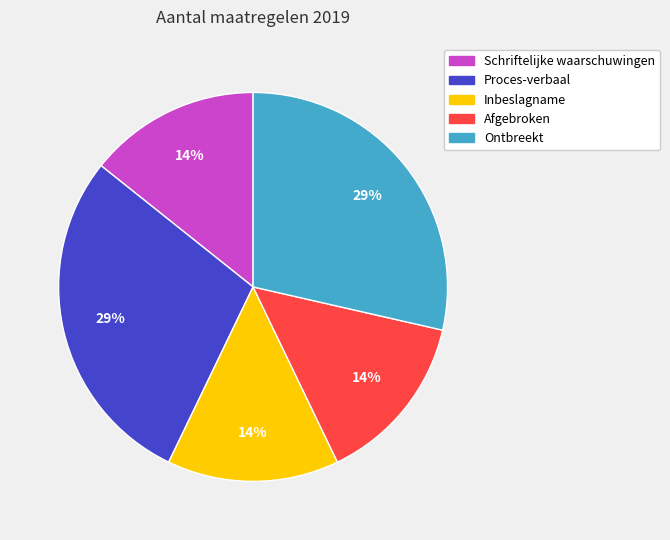

Does any single category account for the majority?

No